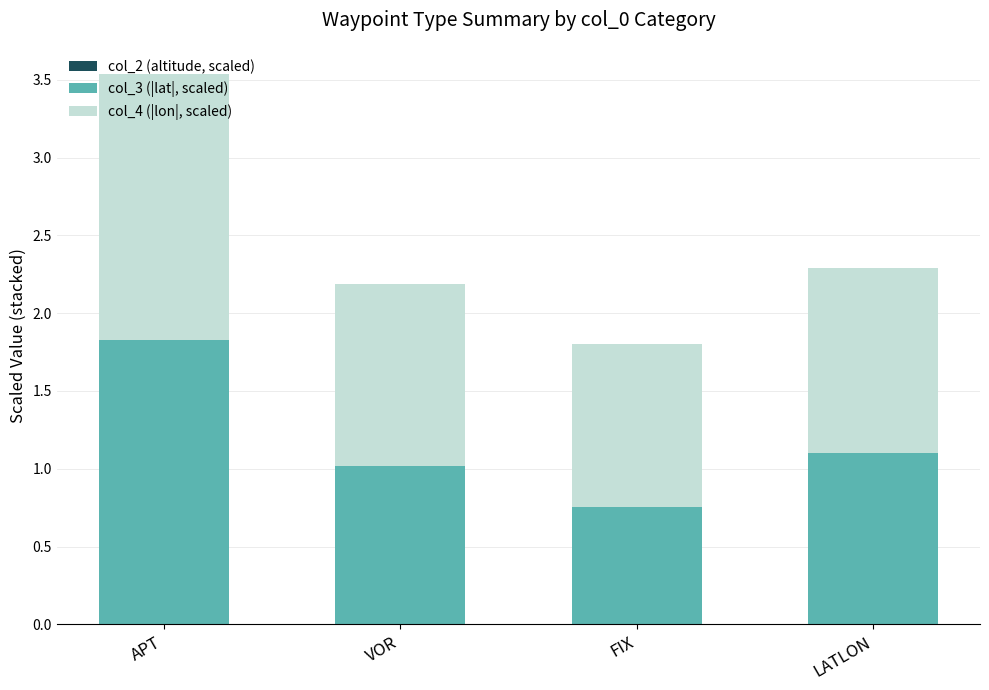

How many series are shown in this chart?

3